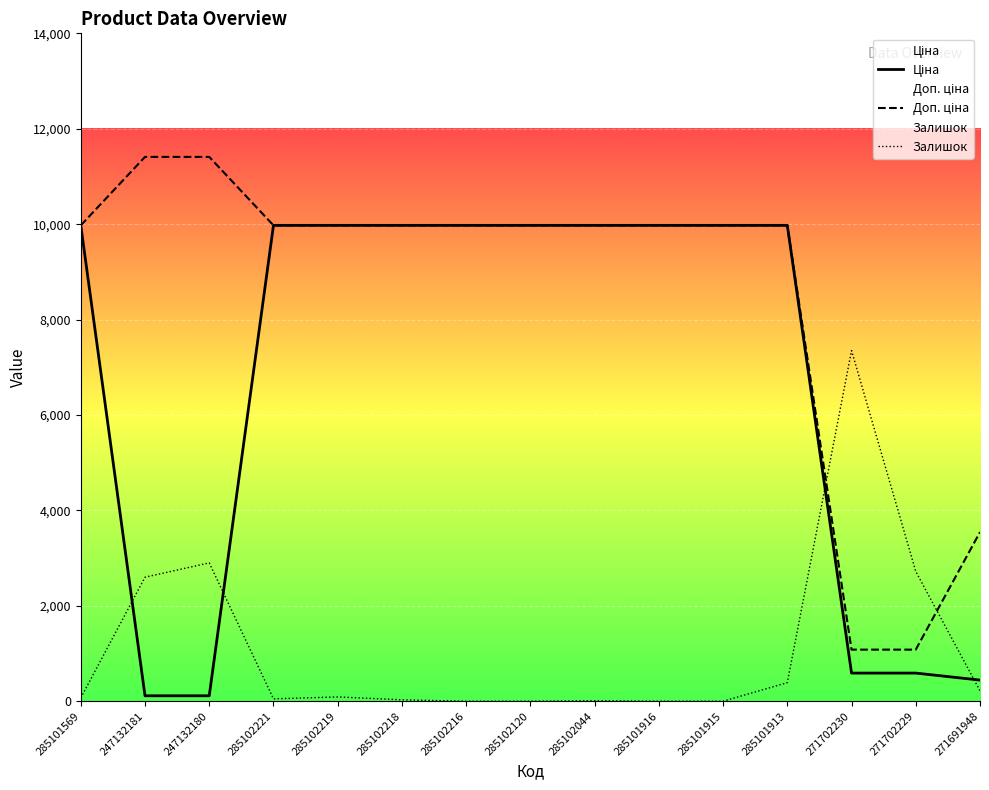

Which series has the largest range (max minus min)?

Доп. ціна